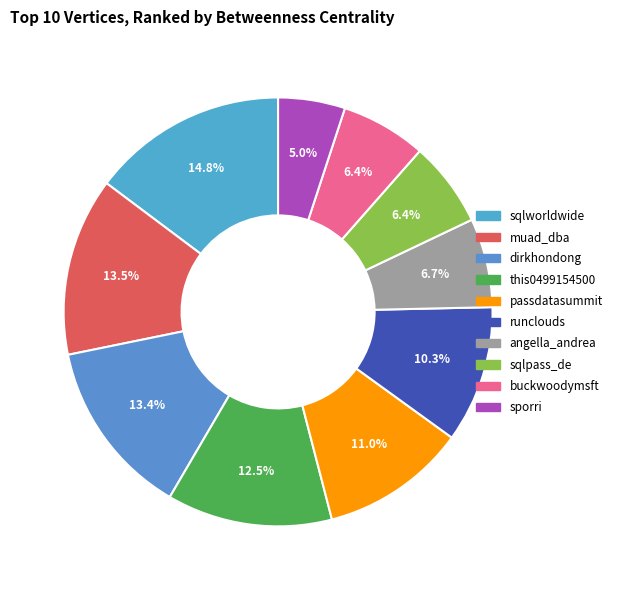

Is the sum of sqlpass_de and sqlworldwide greater than half?

No